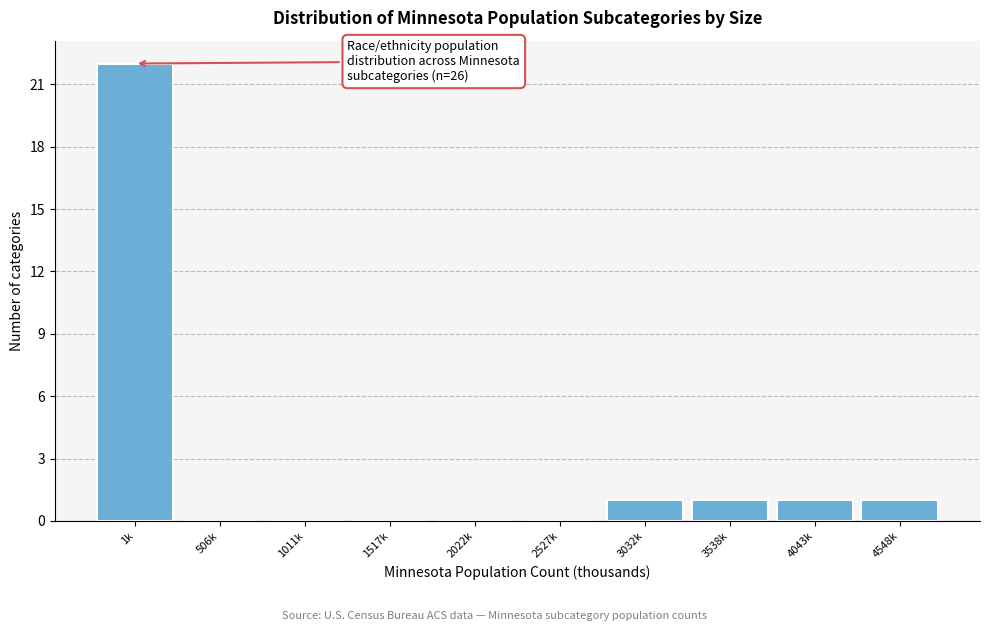

Reading left to right, extract all data points from this chart.

1k=22	506k=0	1011k=0	1517k=0	2022k=0	2527k=0	3032k=1	3538k=1	4043k=1	4548k=1